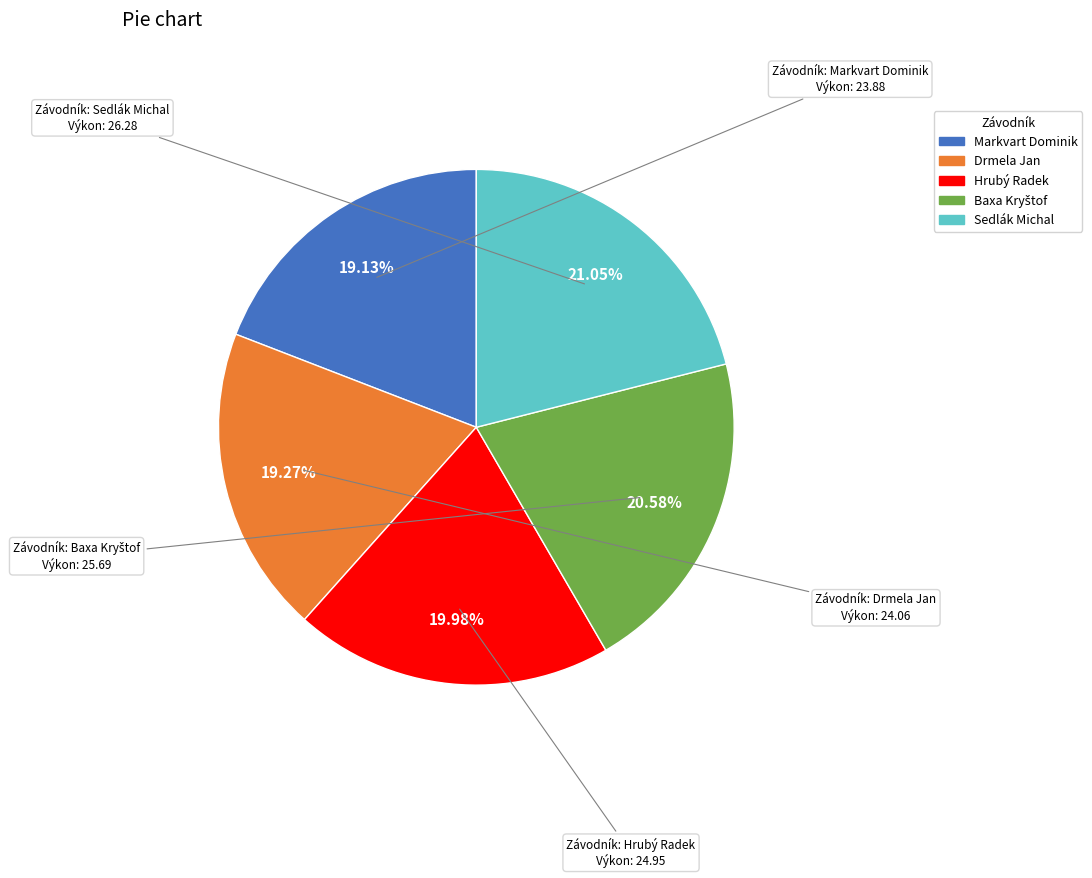

To the nearest percent, what is the average slice percentage?

20%